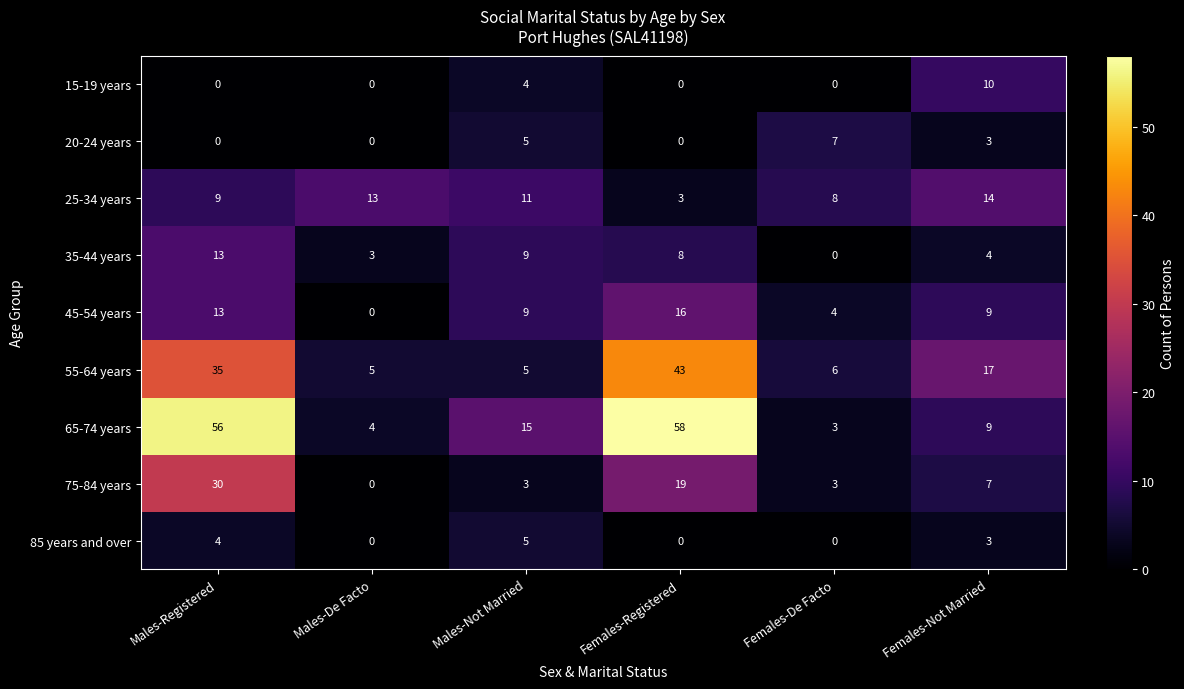

At which category is the sum across all series the highest?

Males-Registered